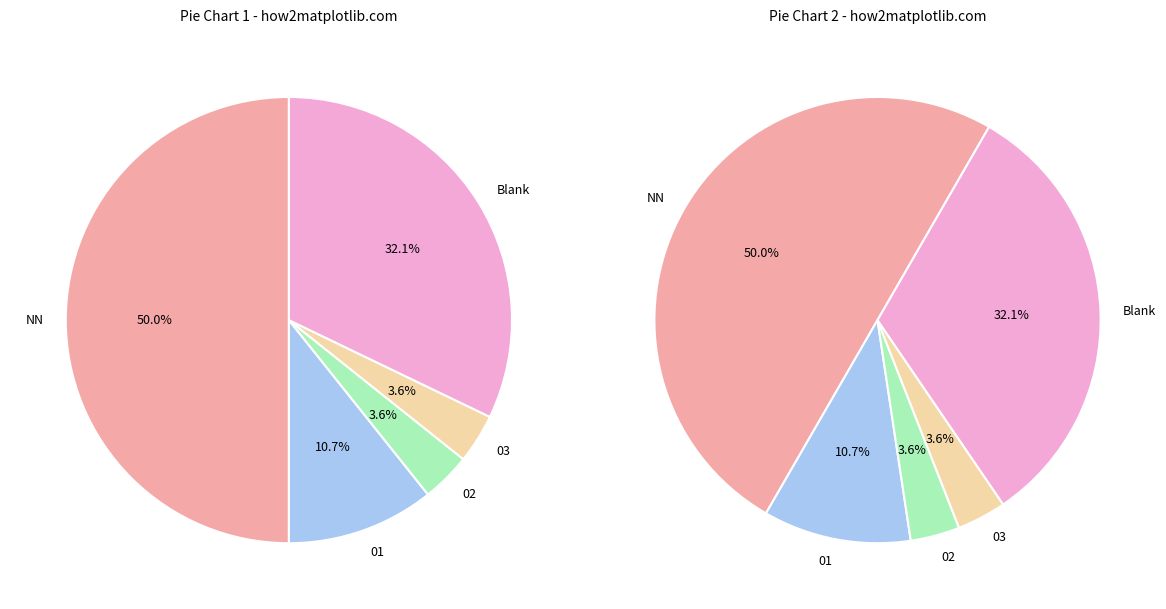

Between 01 and 02, which is larger?

01